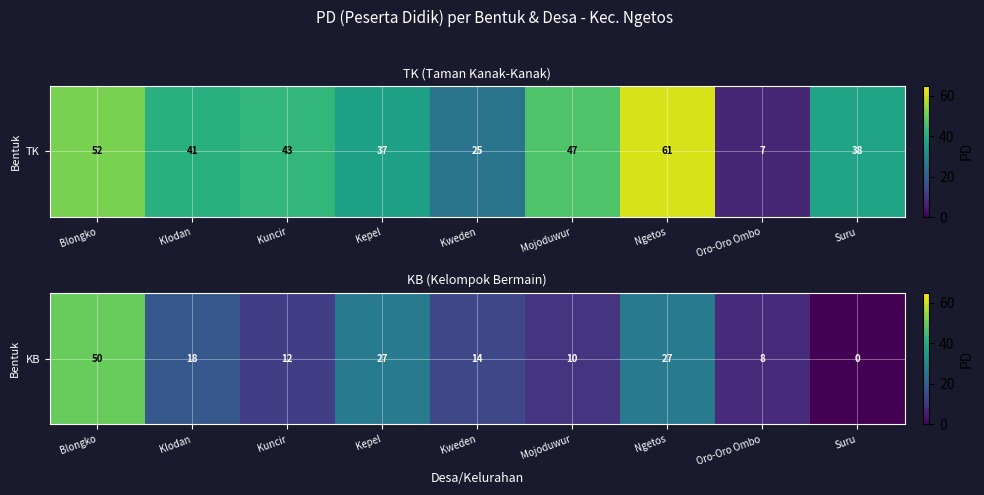

What is the difference between the second highest and minimum values?

27